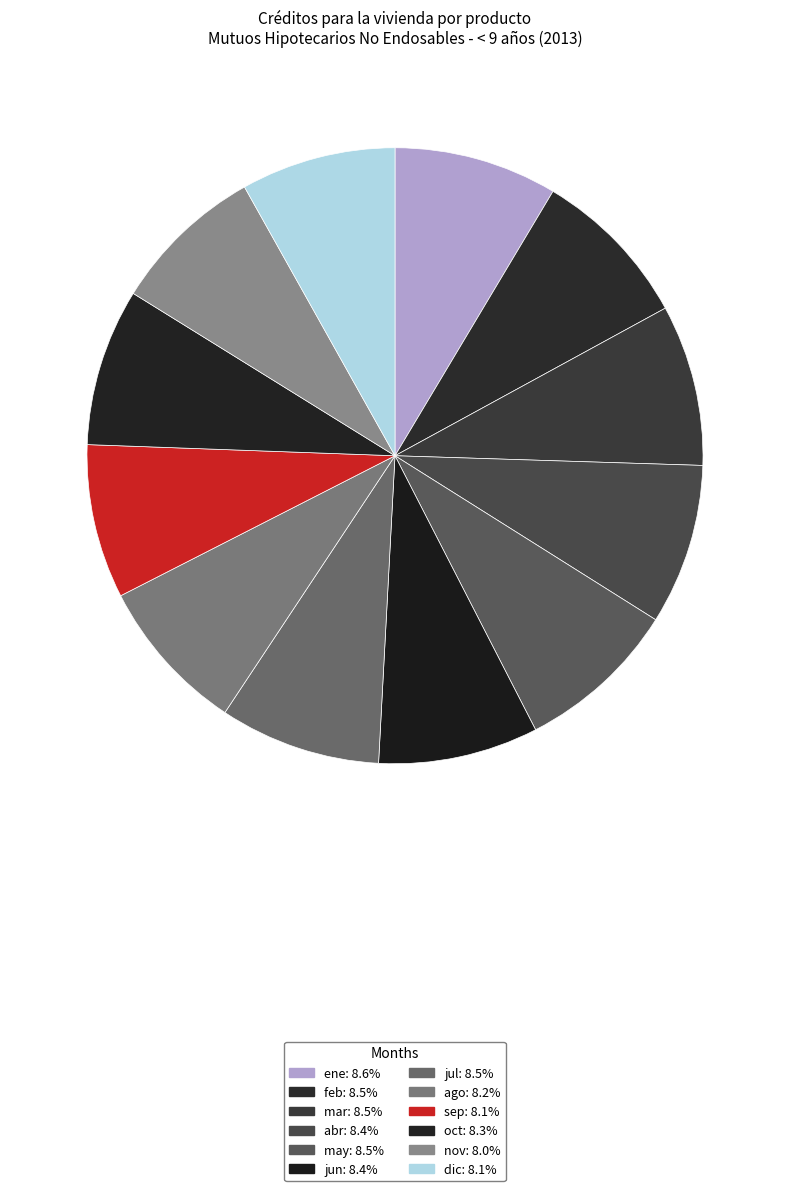

What is the ratio of the value at mar to the value at sep?

1.0